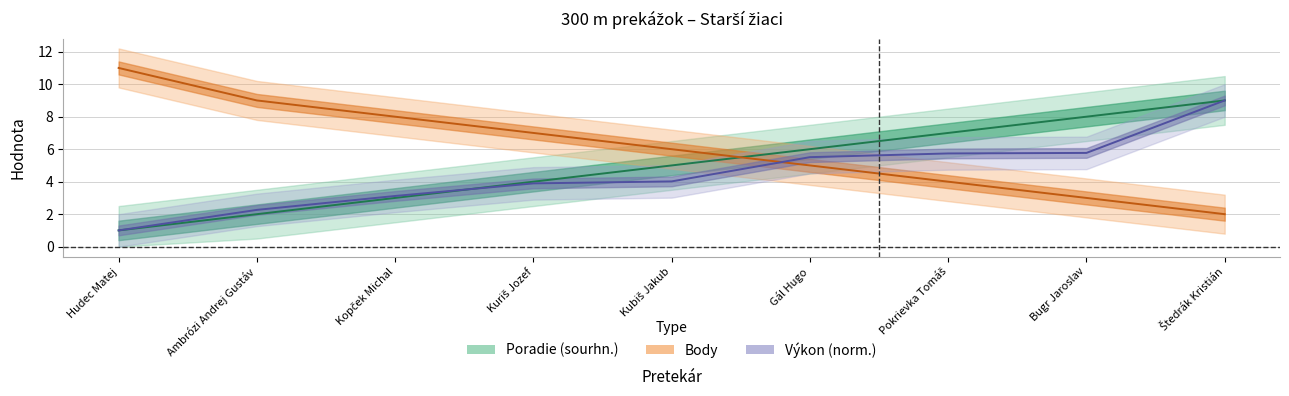

Reading right to left, transcribe all the data shown in this chart.

Poradie (sourhn.): 9.0	8.0	7.0	6.0	5.0	4.0	3.0	2.0	1.0
Výkon: 9.0	5.8	5.7	5.5	4.0	3.9	3.1	2.3	1.0
Body: 2.0	3.0	4.0	5.0	6.0	7.0	8.0	9.0	11.0